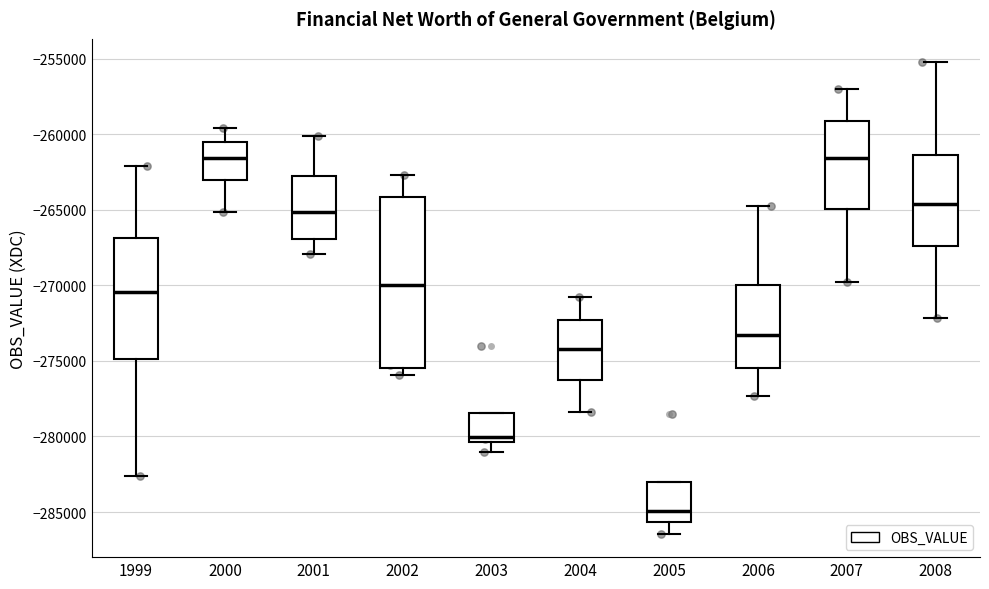

Reading left to right, read every box against the y-axis: the position of its median line, the range the box covers, and the ends of its whiskers. The values are not printed on the chart, so give them approximately, as read against the axis.

1999: median -270500, box -275000 to -267000, whiskers -282500 to -262000
2000: median -261500, box -263000 to -260500, whiskers -265000 to -259500
2001: median -265000, box -267000 to -263000, whiskers -268000 to -260000
2002: median -270000, box -275500 to -264000, whiskers -276000 to -262500
2003: median -280000, box -280500 to -278500, whiskers -281000 to -278500
2004: median -274000, box -276500 to -272500, whiskers -278500 to -271000
2005: median -285000, box -285500 to -283000, whiskers -286500 to -283000
2006: median -273500, box -275500 to -270000, whiskers -277500 to -264500
2007: median -261500, box -265000 to -259000, whiskers -270000 to -257000
2008: median -264500, box -267500 to -261500, whiskers -272000 to -255000